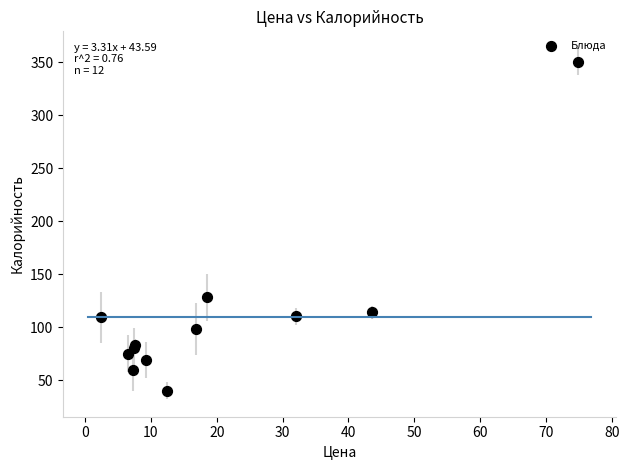

What Y value in the scatter plot is closest to 195?

128